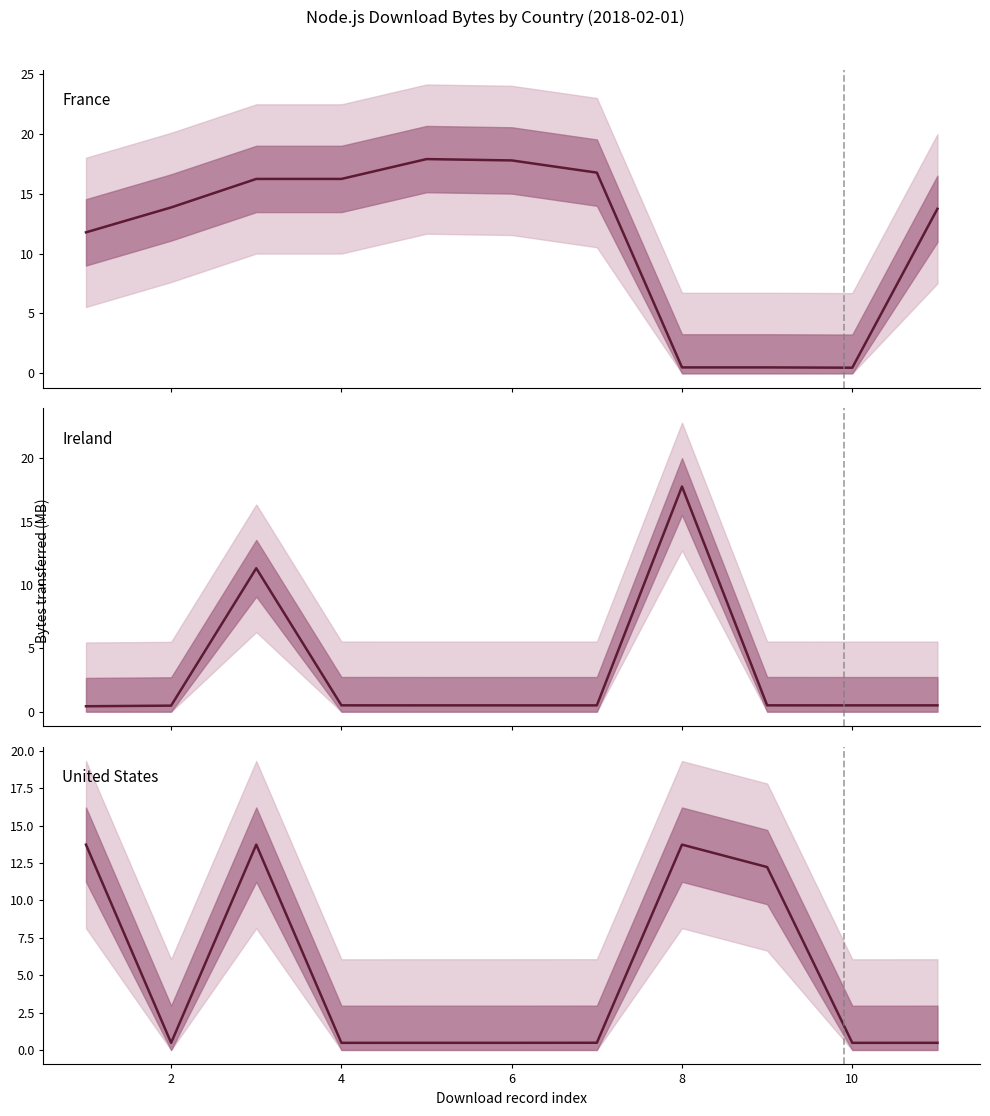

In United States, how many points are higher than both neighbors (excluding endpoints)?

2